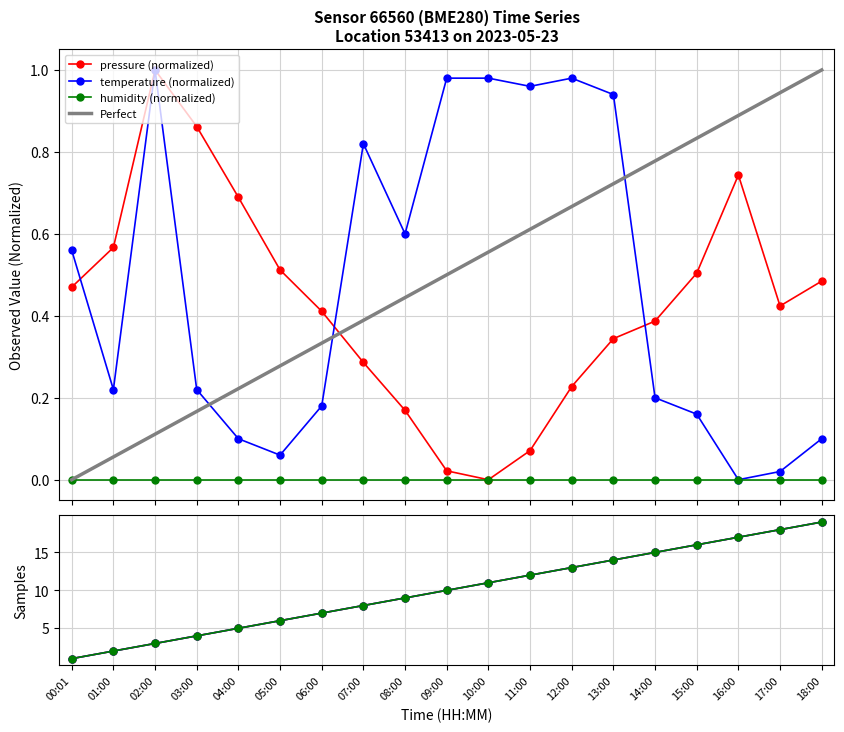

Is the value of temperature at 00:01 greater than the value of pressure at 12:00?

Yes